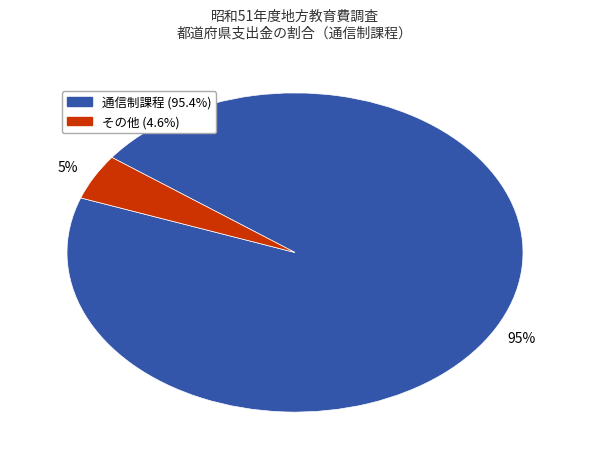

Does any single category account for the majority?

Yes